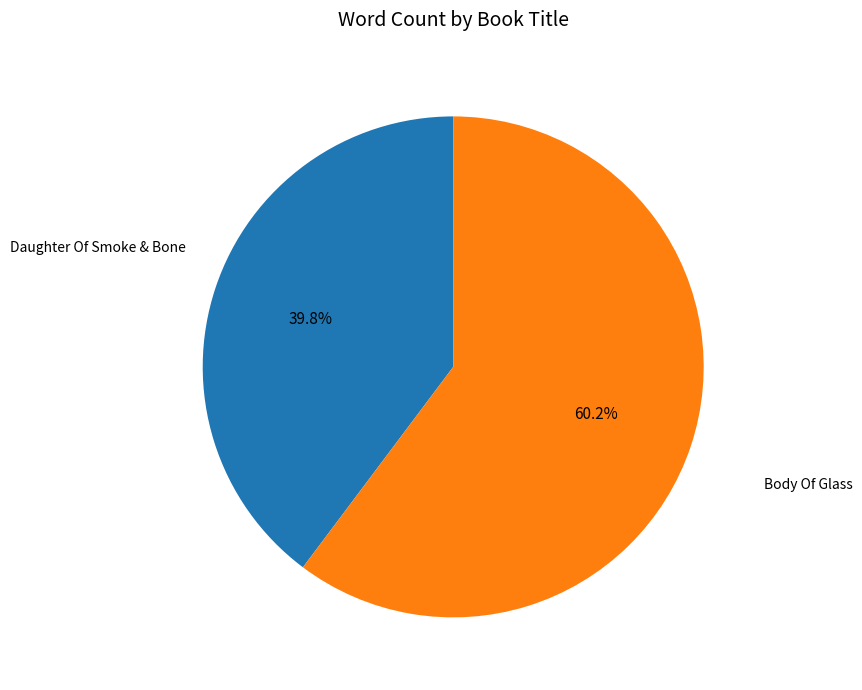

How many slices are in this pie chart?

2